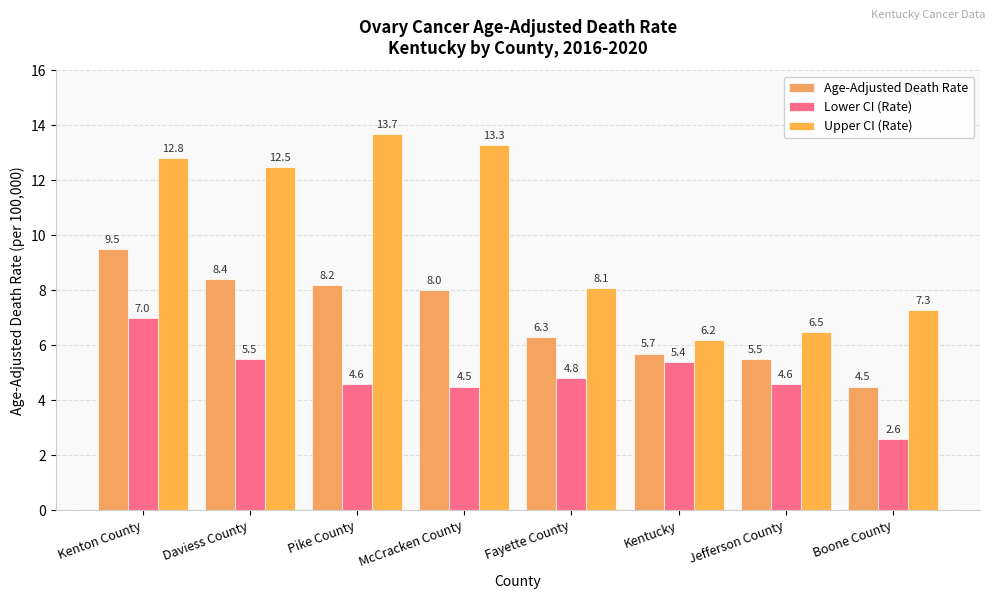

What is the value of the Age-Adjusted Death Rate bar at the 4th from the left?

8.0